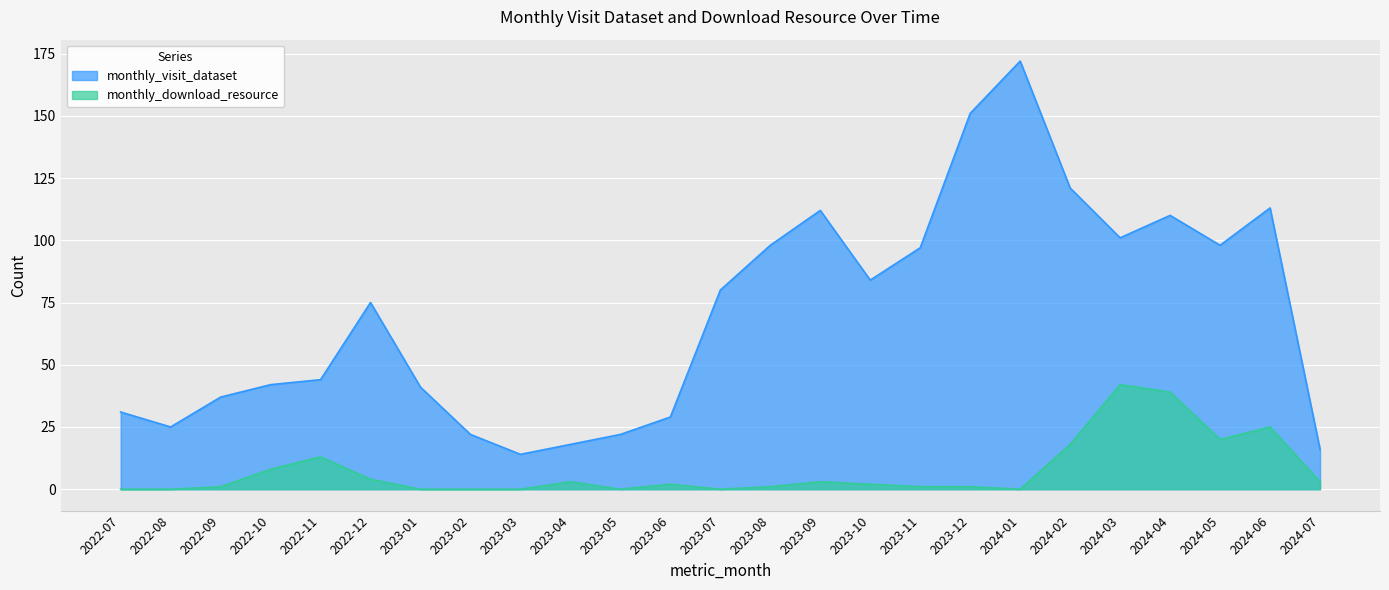

What is the difference between the maximum and minimum values in the monthly_download_resource series?

42